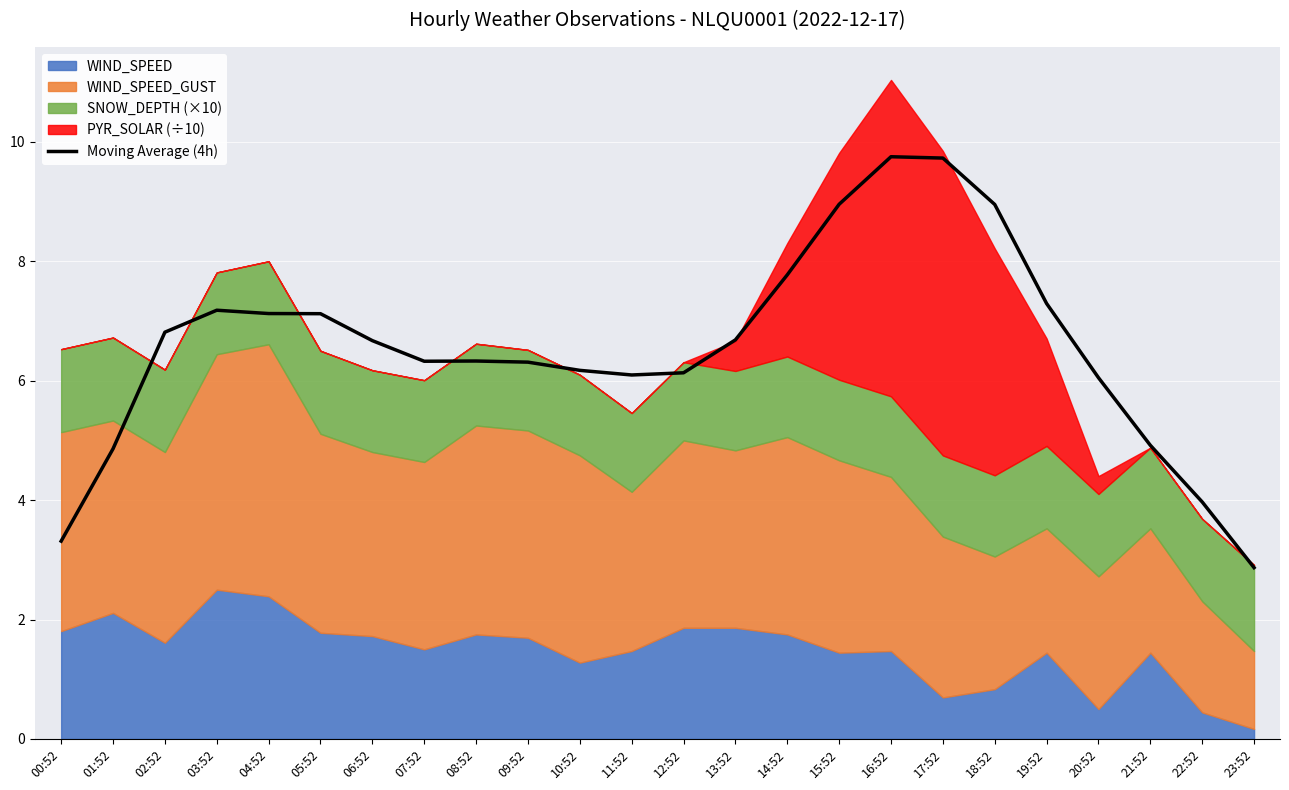

The chart shows a value of 7.8 at 14:52. True or false?

True